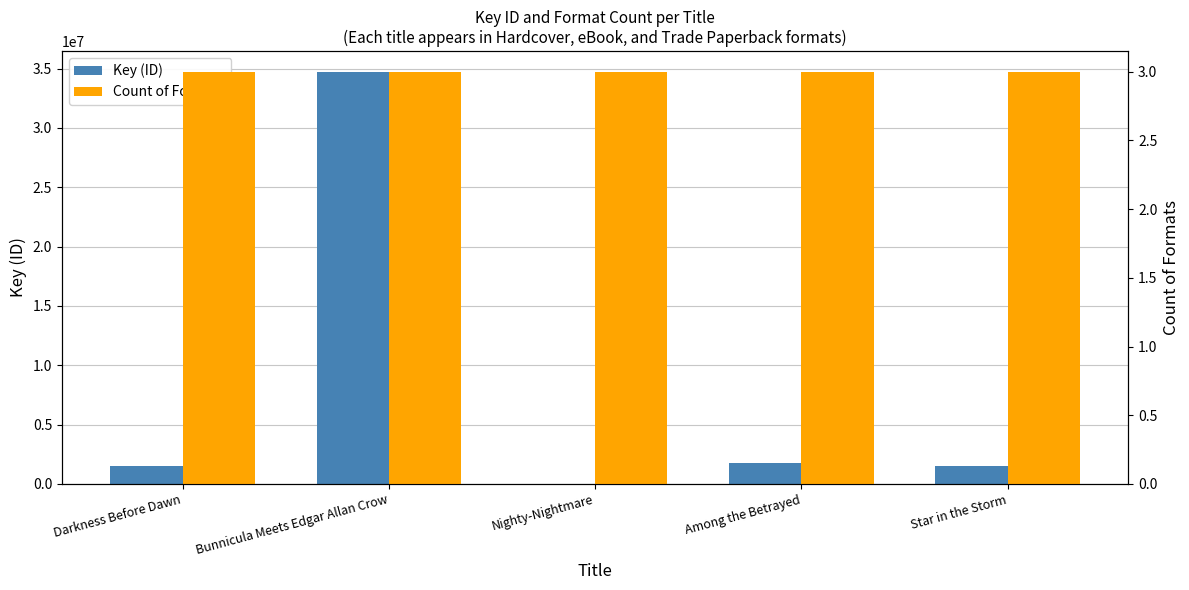

Between Nighty-Nightmare and Bunnicula Meets Edgar Allan Crow, which is larger?

Bunnicula Meets Edgar Allan Crow